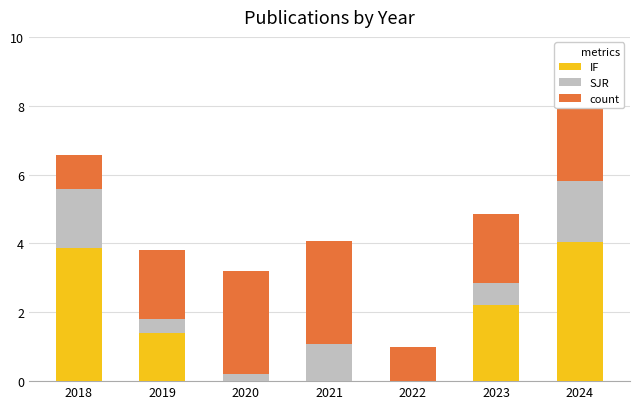

Which series has the largest total across all categories?

count